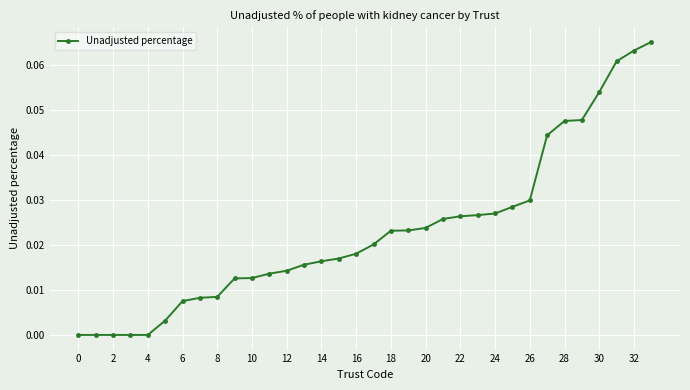

What is the sum of all values?

0.8